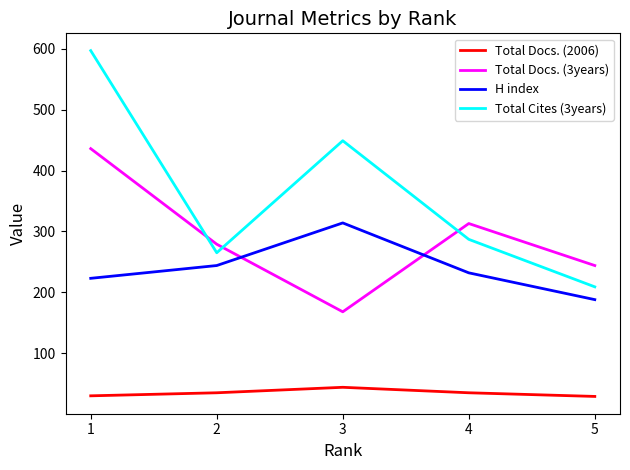

How many distinct data groups are displayed?

4